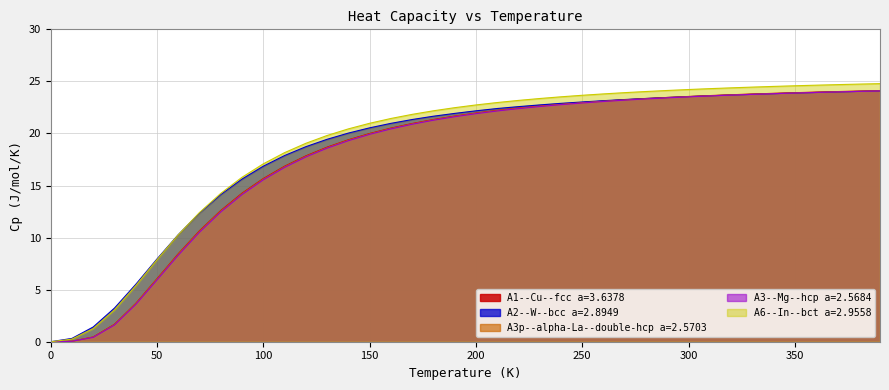

How many intersections are there between A2--W--bcc a=2.8949 and A3p--alpha-La--double-hcp a=2.5703?

1